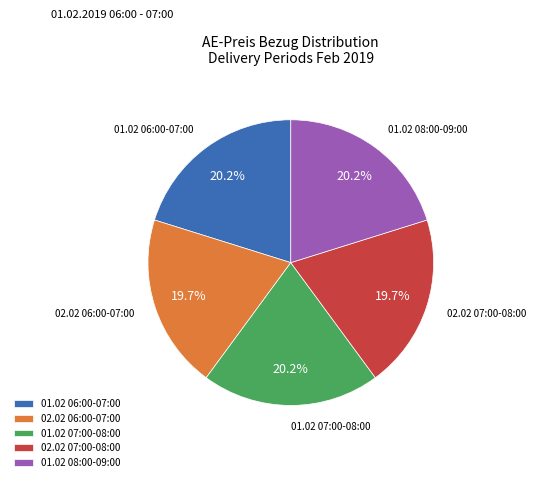

What is the ratio of the value at 01.02 06:00-07:00 to the value at 02.02 07:00-08:00?

1.0